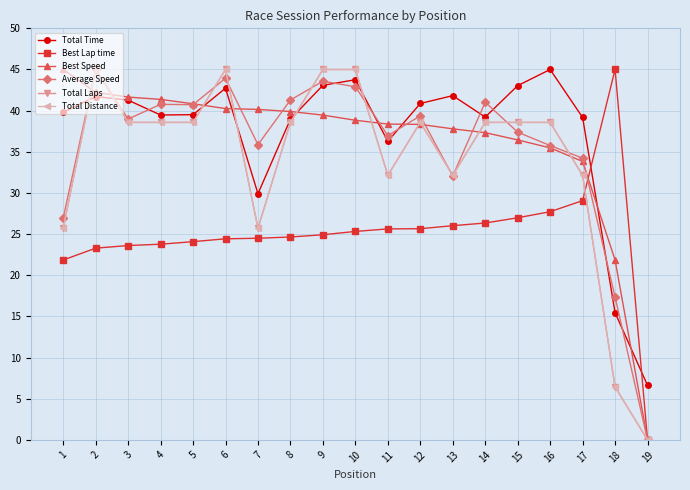

Rank the series by their maximum value, from lowest to highest.

Total Time, Best Lap time, Best Speed, Average Speed, Total Laps, Total Distance